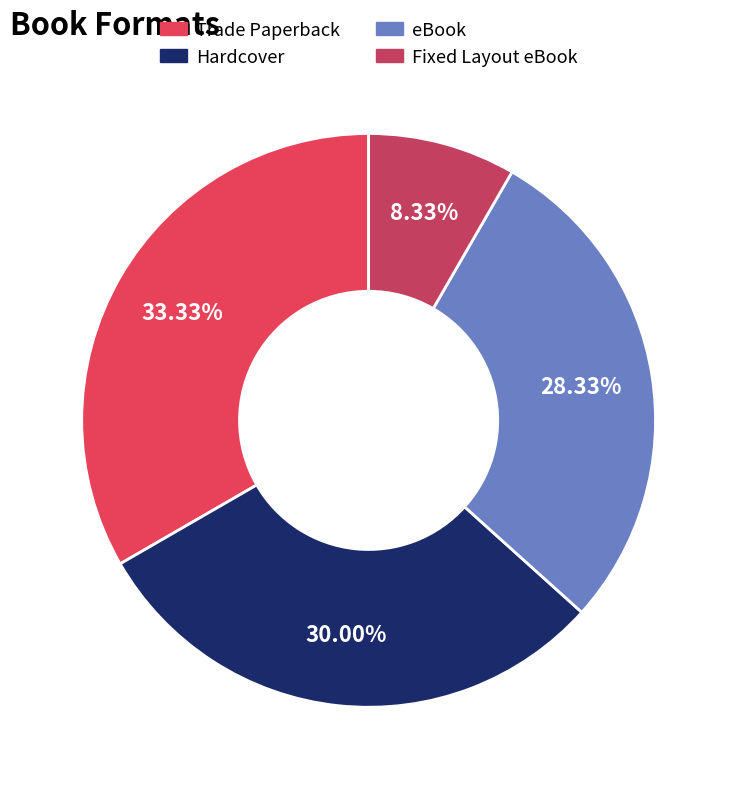

Which category has the smallest portion of the pie?

Fixed Layout eBook